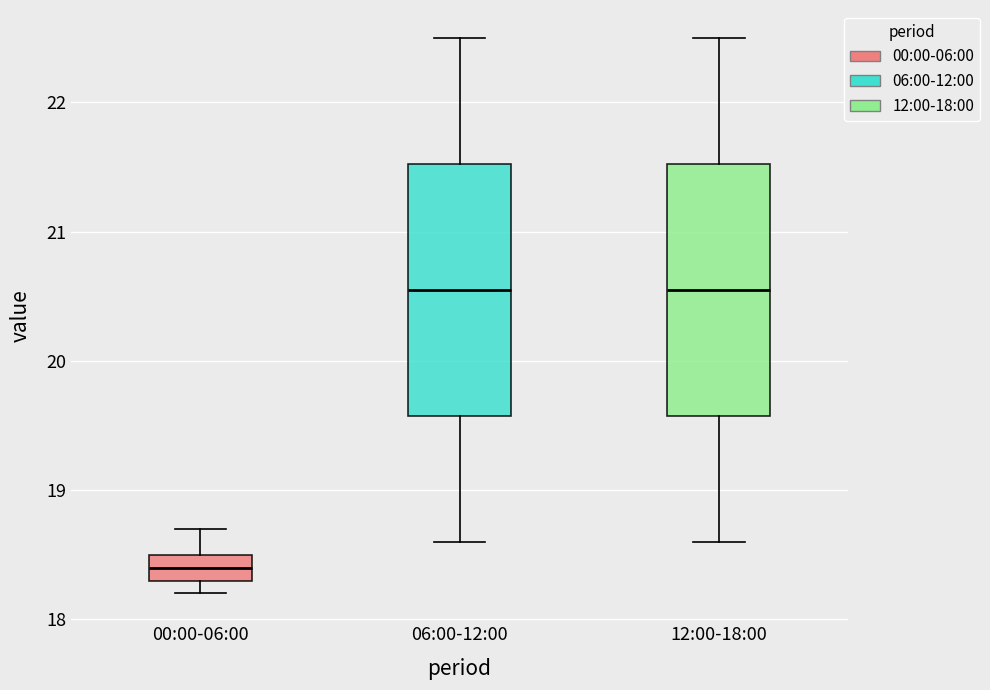

Where does the upper whisker of the box for 06:00-12:00 end on the y-axis? The values are not printed on the chart, so give them approximately, as read against the axis.

22.5